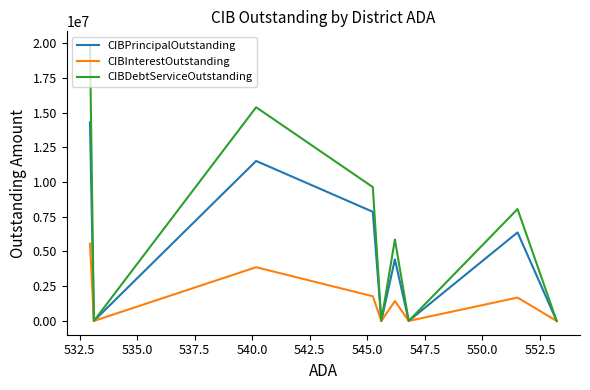

List the series in order of their overall mean, lowest first.

CIBInterestOutstanding, CIBPrincipalOutstanding, CIBDebtServiceOutstanding